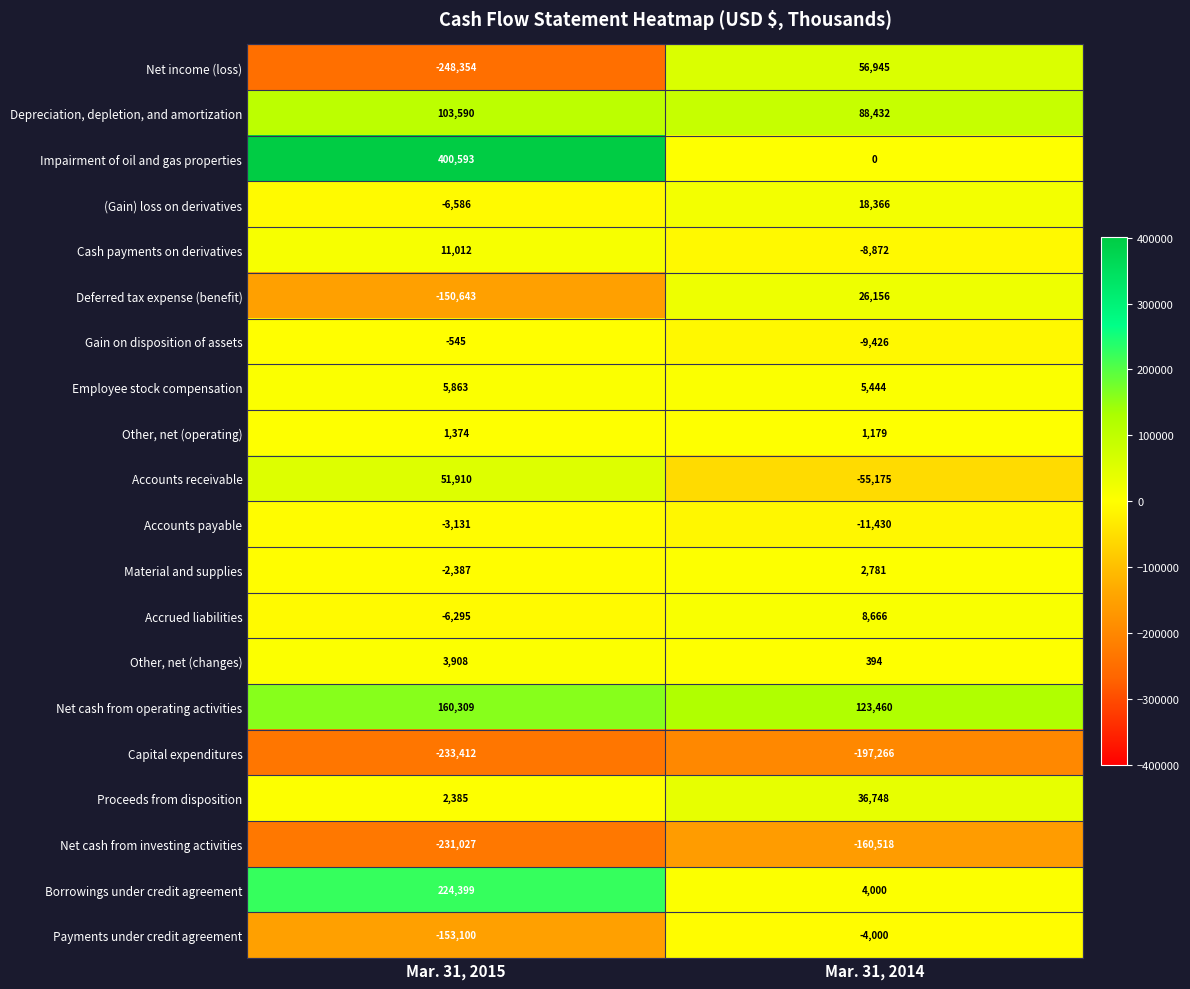

What is the greatest value displayed?

400593